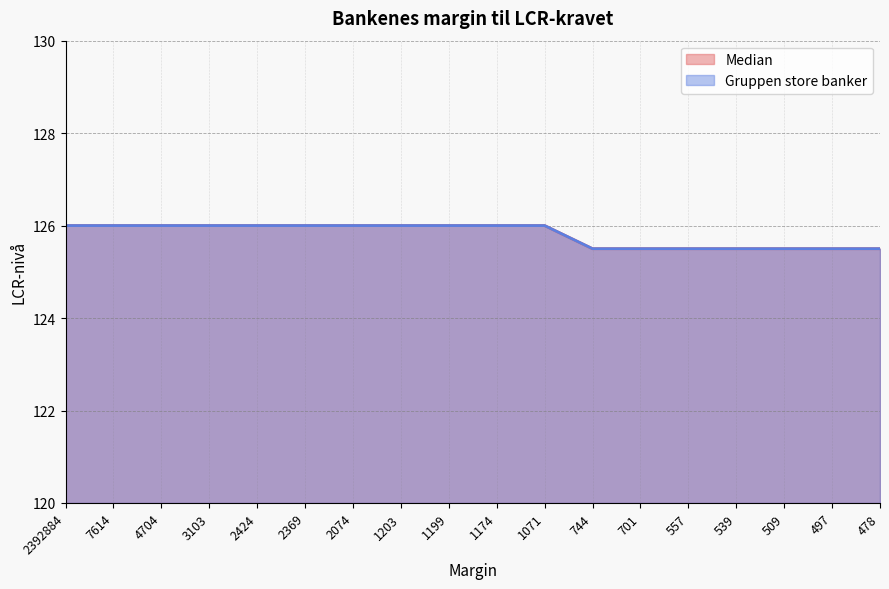

True or false: Median and Gruppen store banker cross at least once.

False